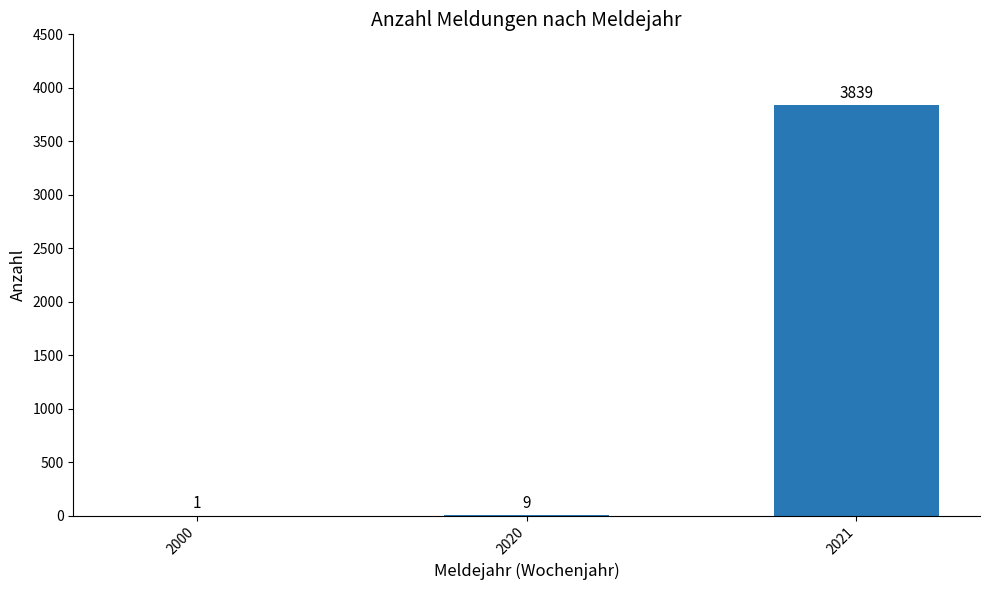

At which label is the value closest to 1920?

2020